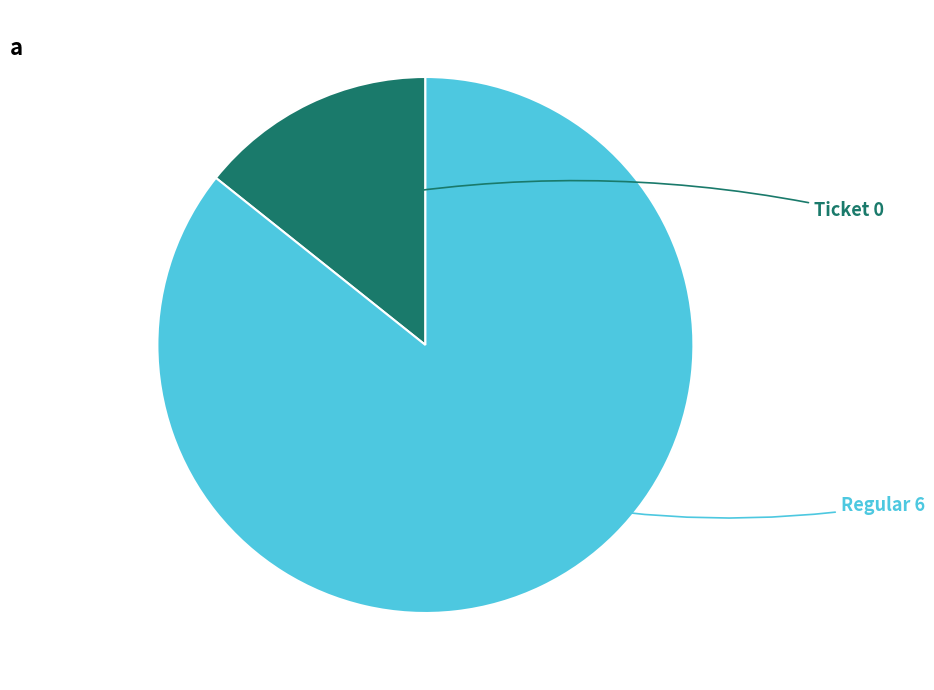

Is there any slice that represents more than half of the pie?

Yes